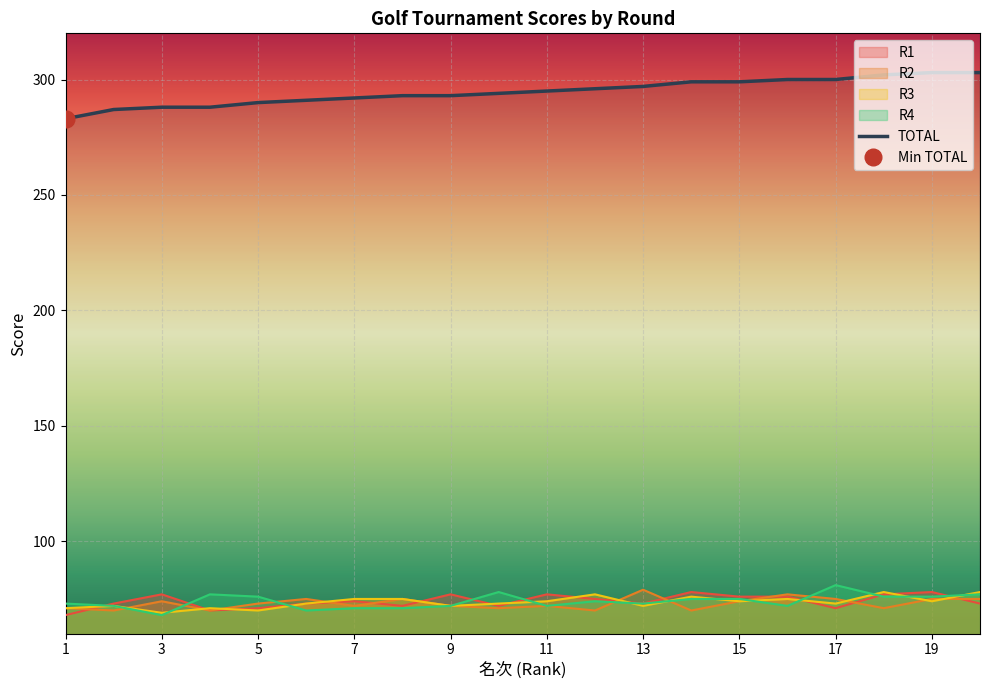

What is the value of the R4 point at the 17th from the left?

81